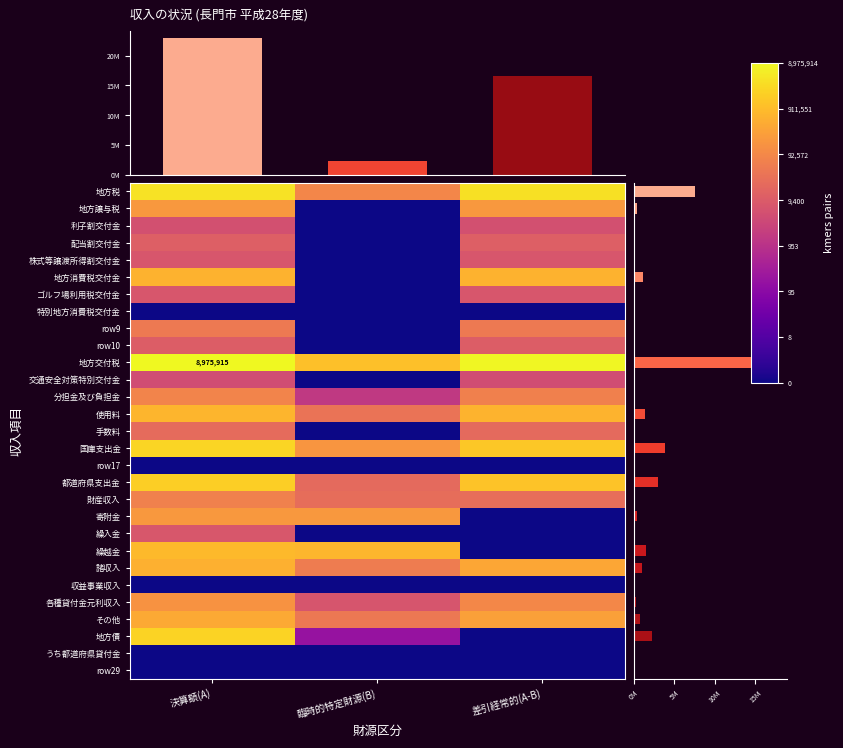

True or false: 地方債 has a value of 0.0 at 差引経常的(A-B).

True